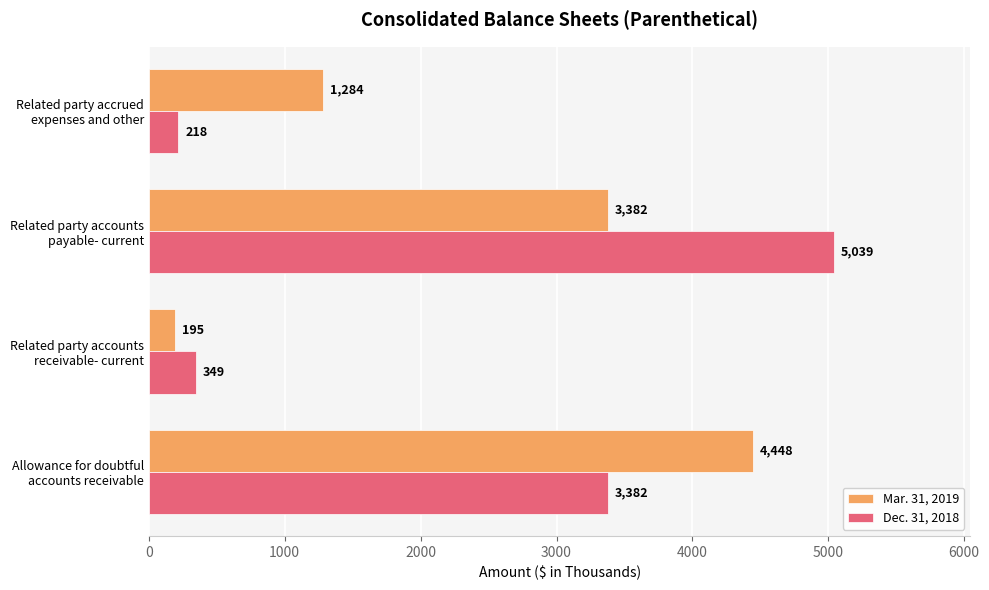

Which series has the largest range (max minus min)?

Dec. 31, 2018